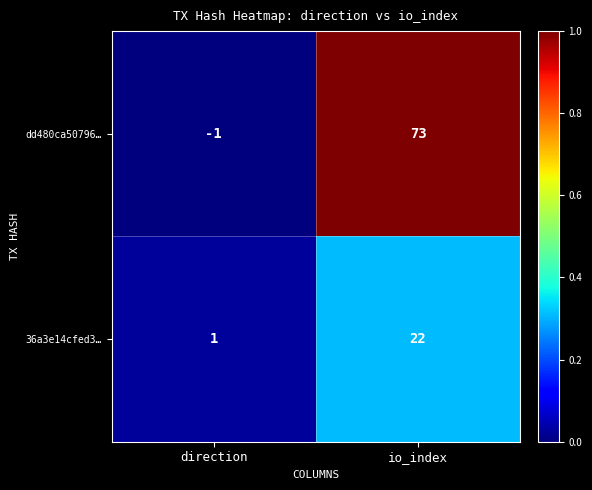

List the series in order of their overall mean, highest first.

dd480ca50796…, 36a3e14cfed3…